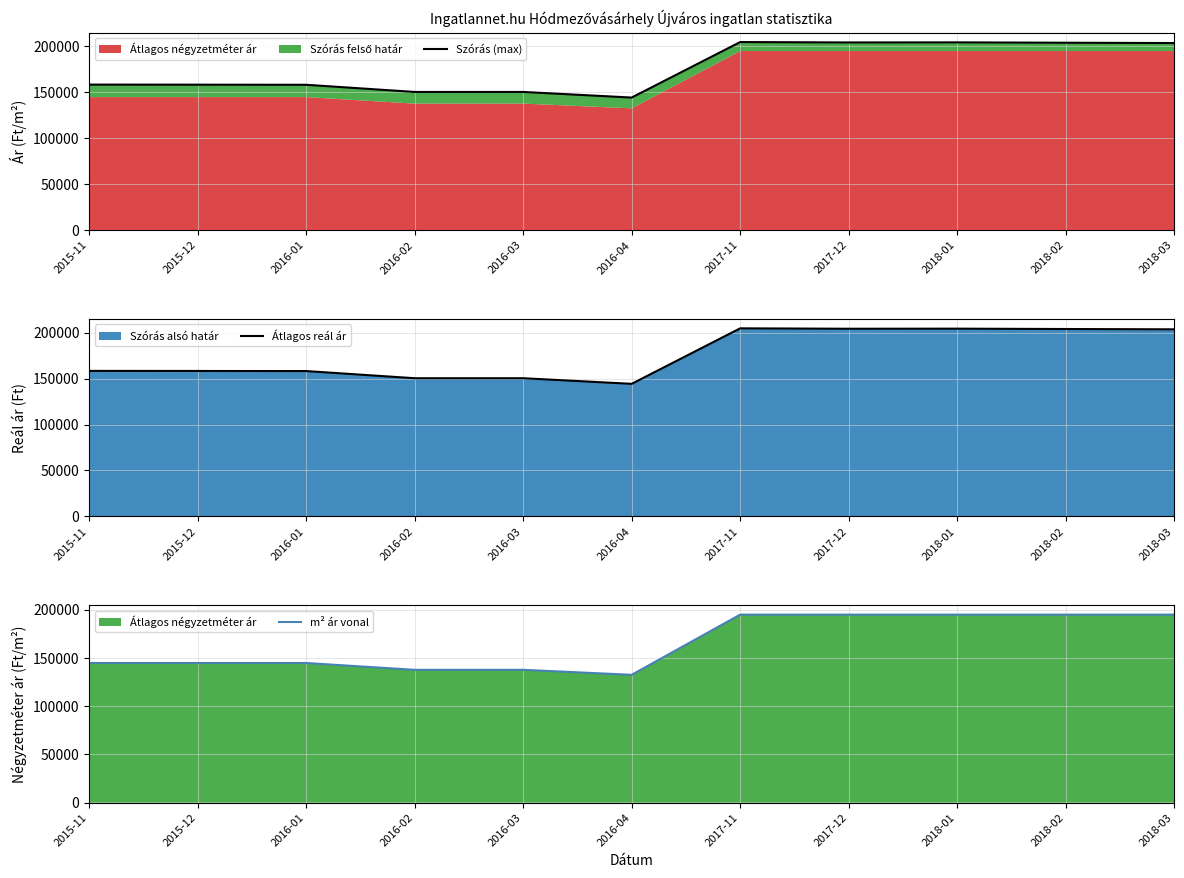

What is the label of the 1st point from the left?

2015-11